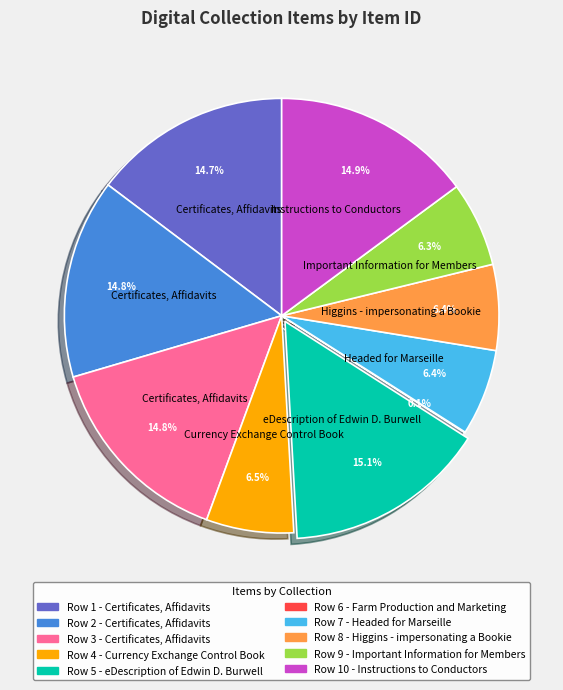

Is there a majority slice in this chart?

No